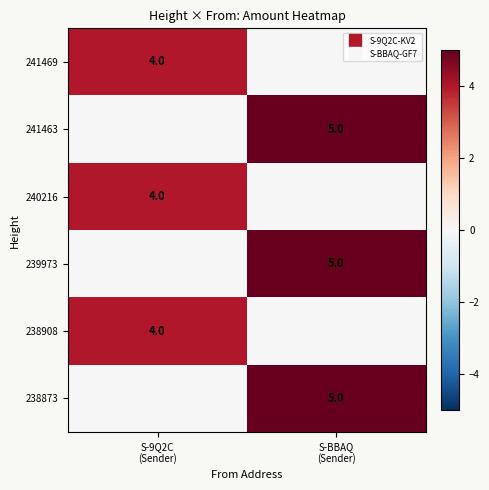

At how many categories does at least one series exceed 1?

2